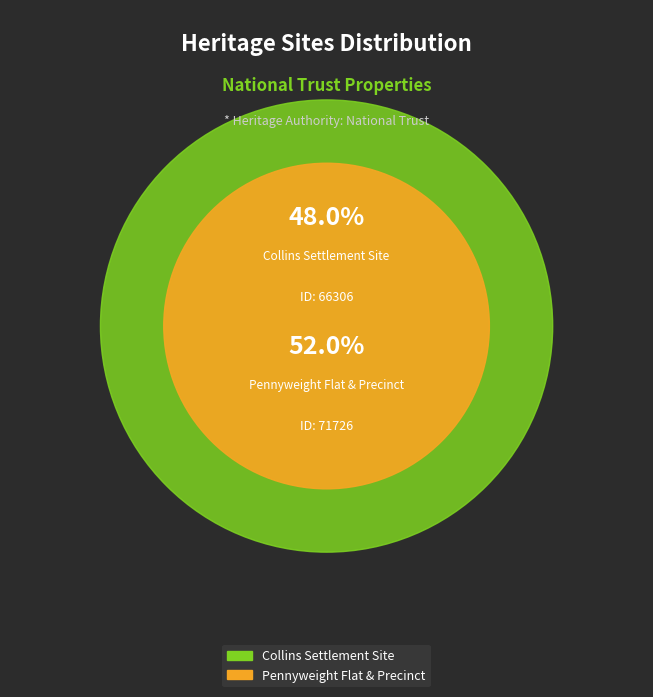

True or false: Pennyweight Flat & Precinct accounts for 52% of the total.

True